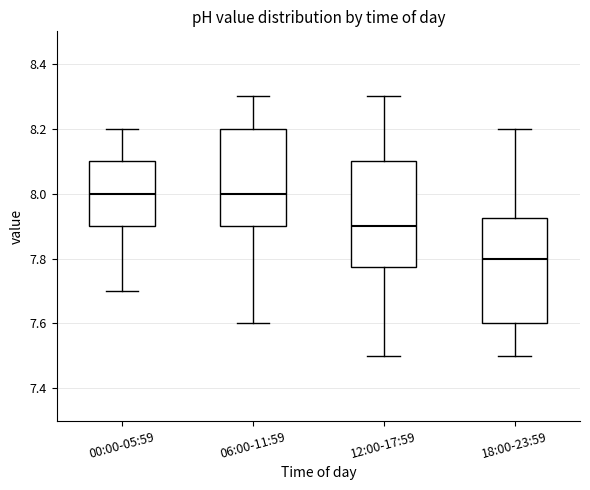

Reading left to right, transcribe this box plot: for each box, give where its median line is, the range the box spans, and where its two whiskers end, as read against the y-axis. The values are not printed on the chart, so give them approximately, as read against the axis.

00:00-05:59: median 8.00, box 7.90 to 8.10, whiskers 7.70 to 8.20
06:00-11:59: median 8.00, box 7.90 to 8.20, whiskers 7.60 to 8.30
12:00-17:59: median 7.90, box 7.78 to 8.10, whiskers 7.50 to 8.30
18:00-23:59: median 7.80, box 7.60 to 7.92, whiskers 7.50 to 8.20